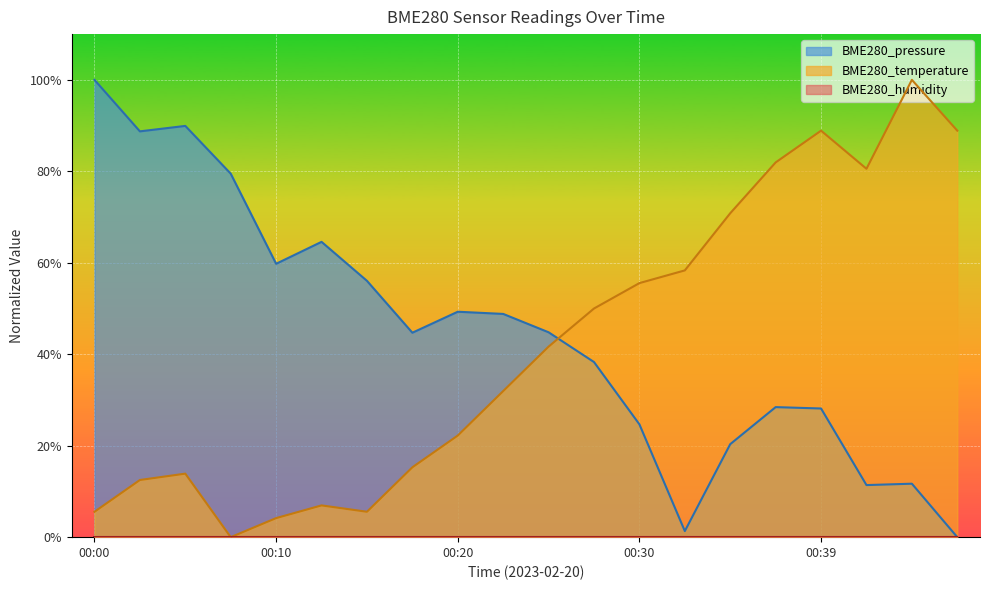

What is the total value across all series at 00:39?

117.0